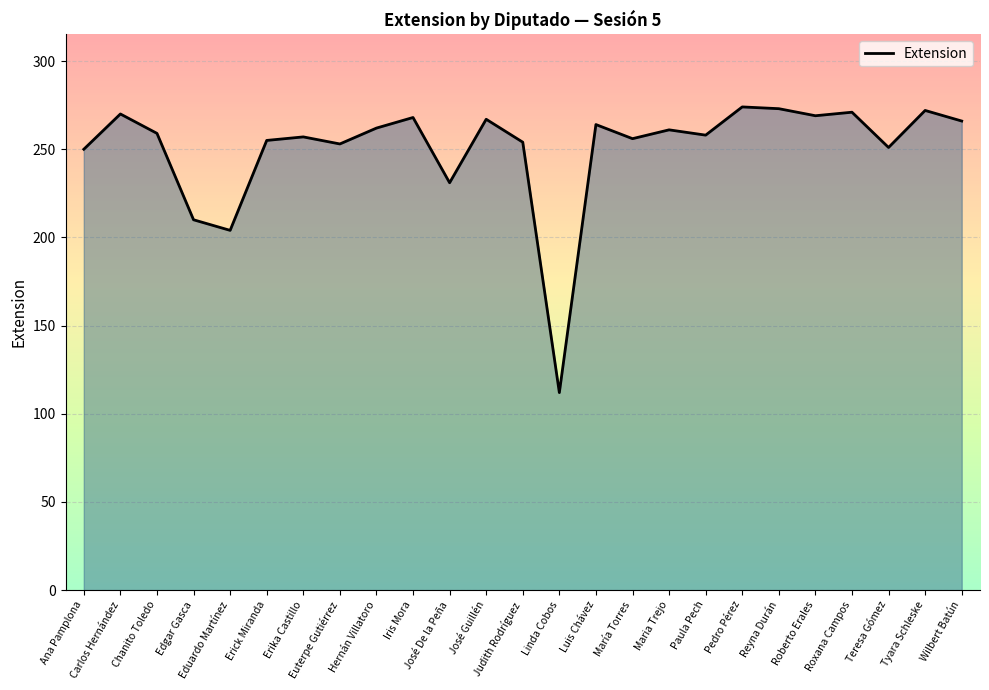

What is the average value?

251